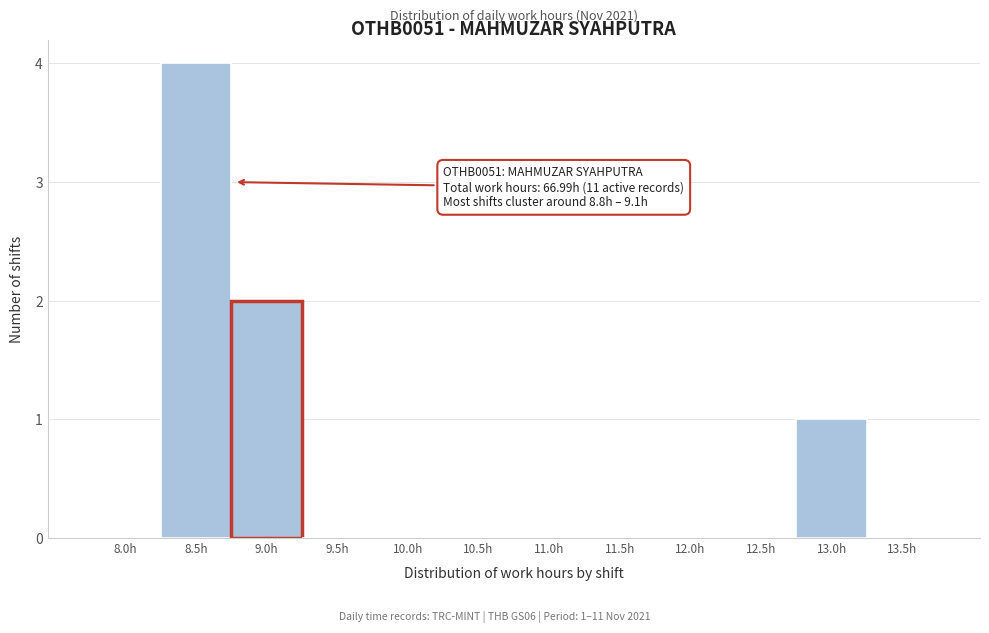

Reading left to right, extract all data points from this chart.

8.0h=0	8.5h=4	9.0h=2	9.5h=0	10.0h=0	10.5h=0	11.0h=0	11.5h=0	12.0h=0	12.5h=0	13.0h=1	13.5h=0